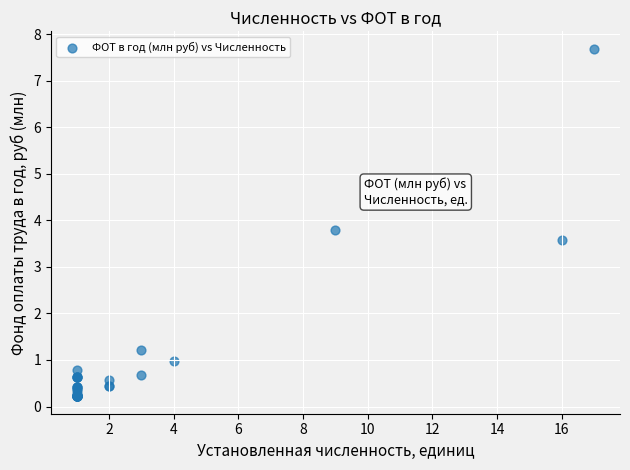

What Y value in the scatter plot is closest to 3?

3.6